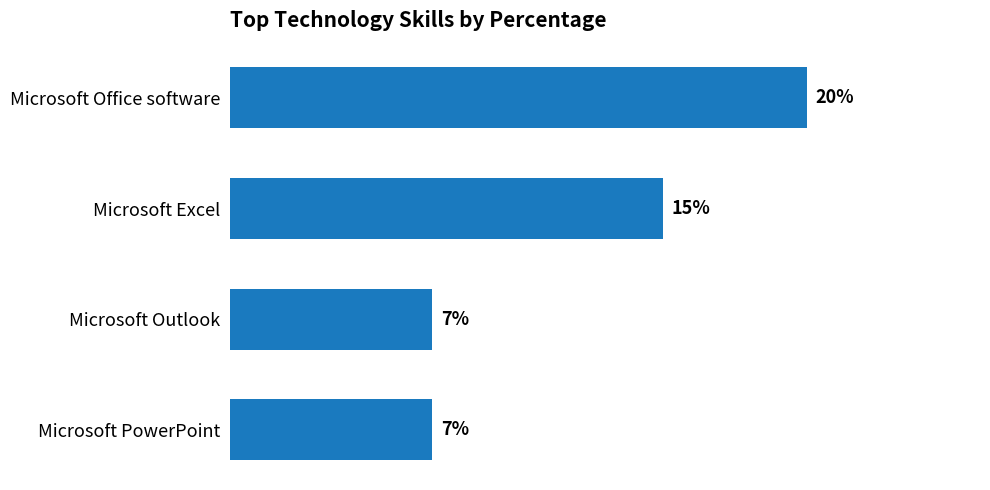

Which has a higher value, Microsoft PowerPoint or Microsoft Excel?

Microsoft Excel